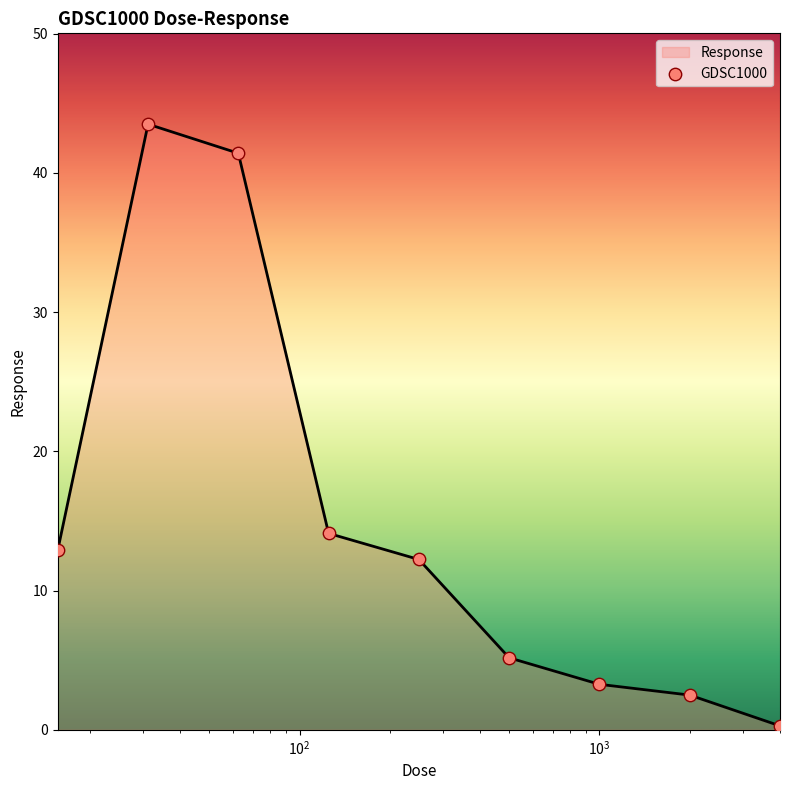

What is the difference between the maximum and minimum values?

43.2